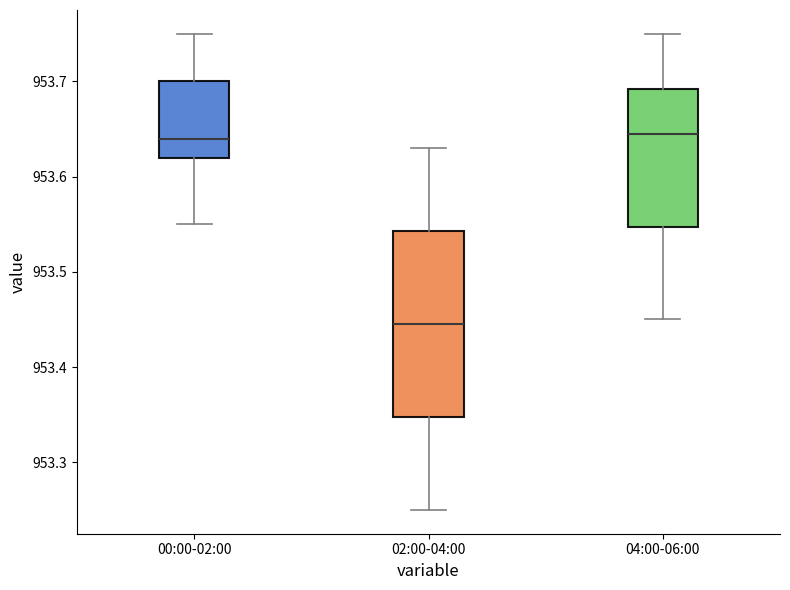

Reading left to right, transcribe this box plot: for each box, give where its median line is, the range the box spans, and where its two whiskers end, as read against the y-axis. The values are not printed on the chart, so give them approximately, as read against the axis.

00:00-02:00: median 953.64, box 953.62 to 953.70, whiskers 953.55 to 953.75
02:00-04:00: median 953.45, box 953.35 to 953.54, whiskers 953.25 to 953.63
04:00-06:00: median 953.65, box 953.55 to 953.69, whiskers 953.45 to 953.75